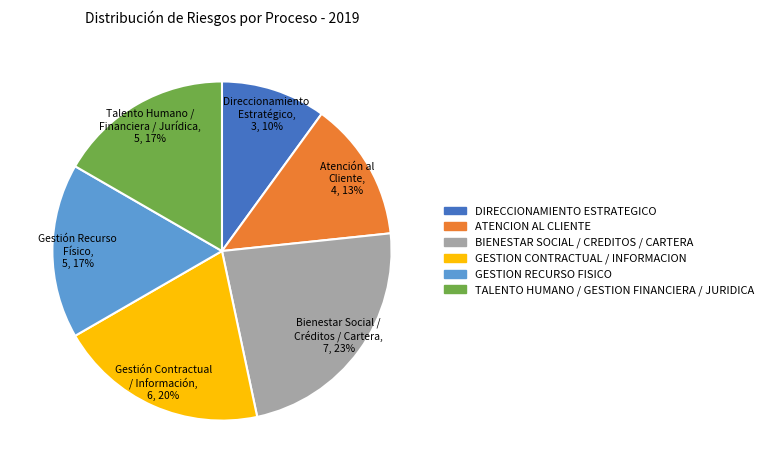

True or false: BIENESTAR SOCIAL / CREDITOS / CARTERA accounts for 23% of the total.

True